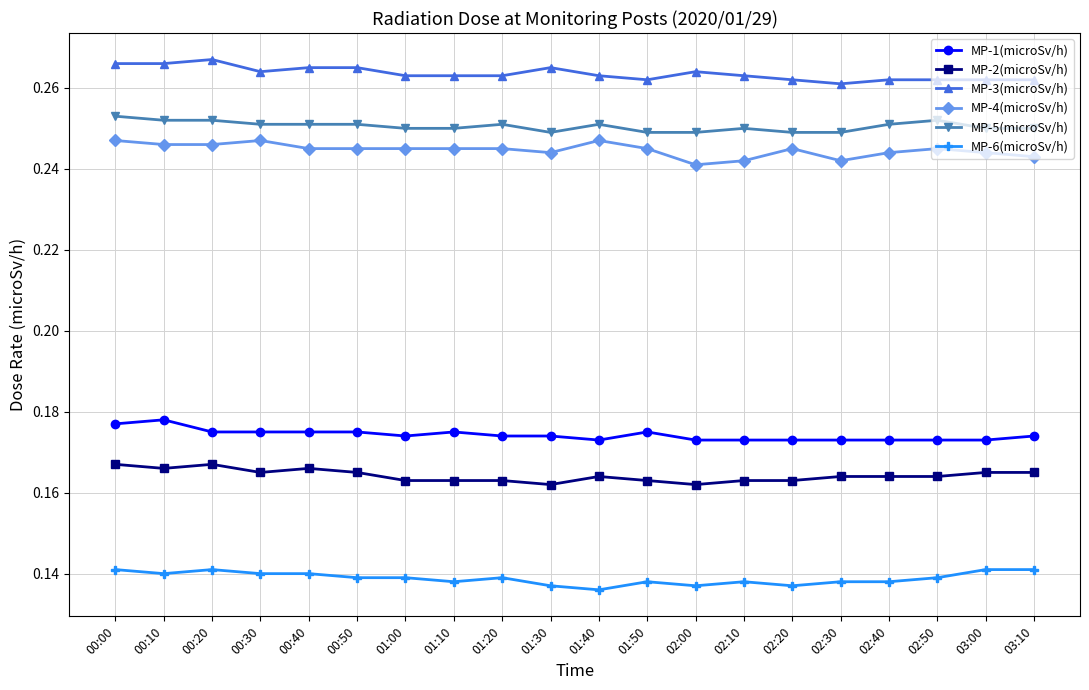

True or false: MP-4(microSv/h) has a value of 0.1 at 00:00.

False